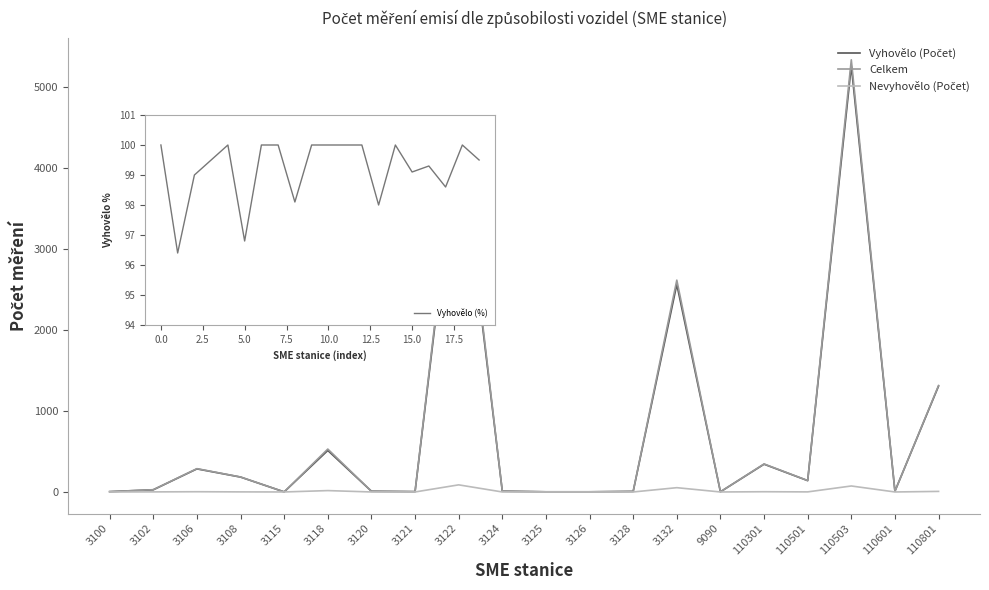

True or false: Vyhovělo (Počet) has more than 1 points higher than both neighbors.

True